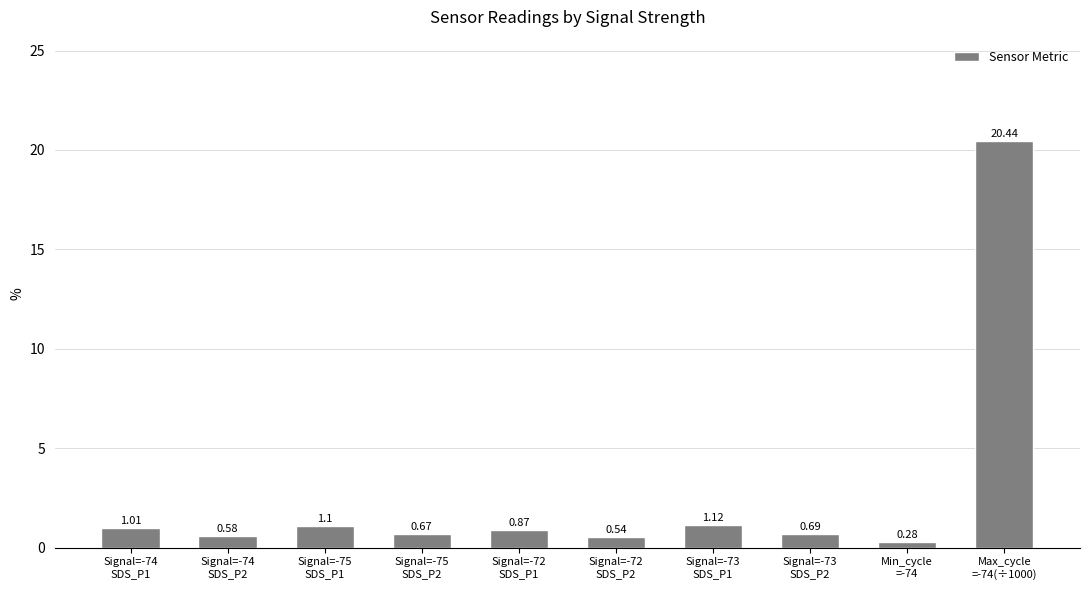

What position from the left is Signal=-73
SDS_P1?

7